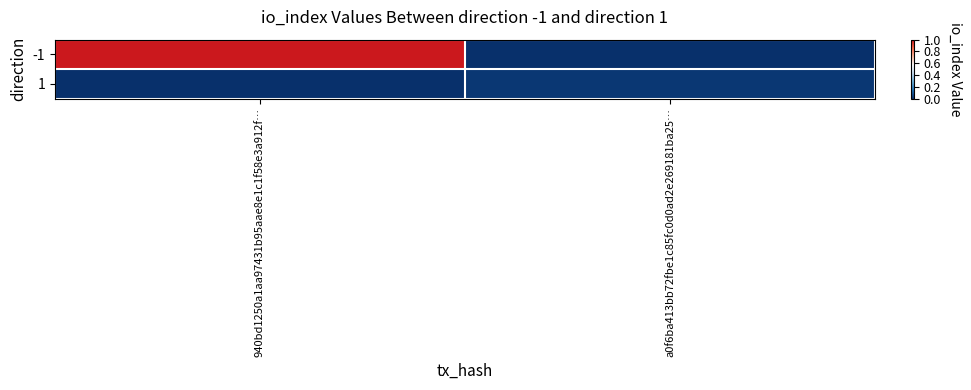

List the series in order of their overall mean, lowest first.

1, -1